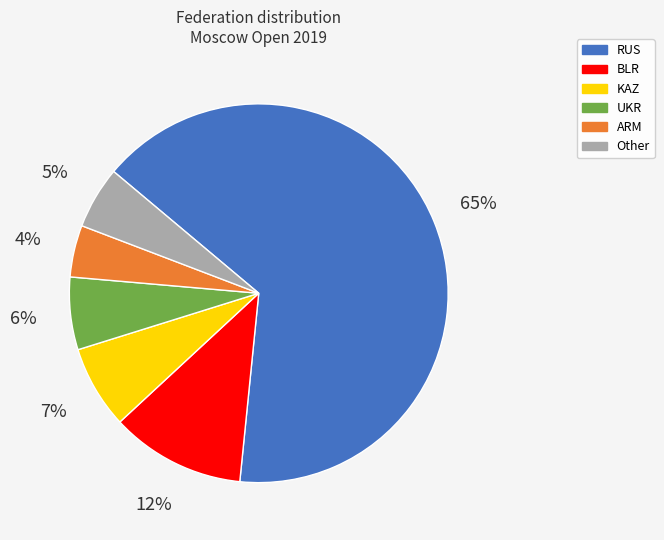

Which slice is the largest?

RUS